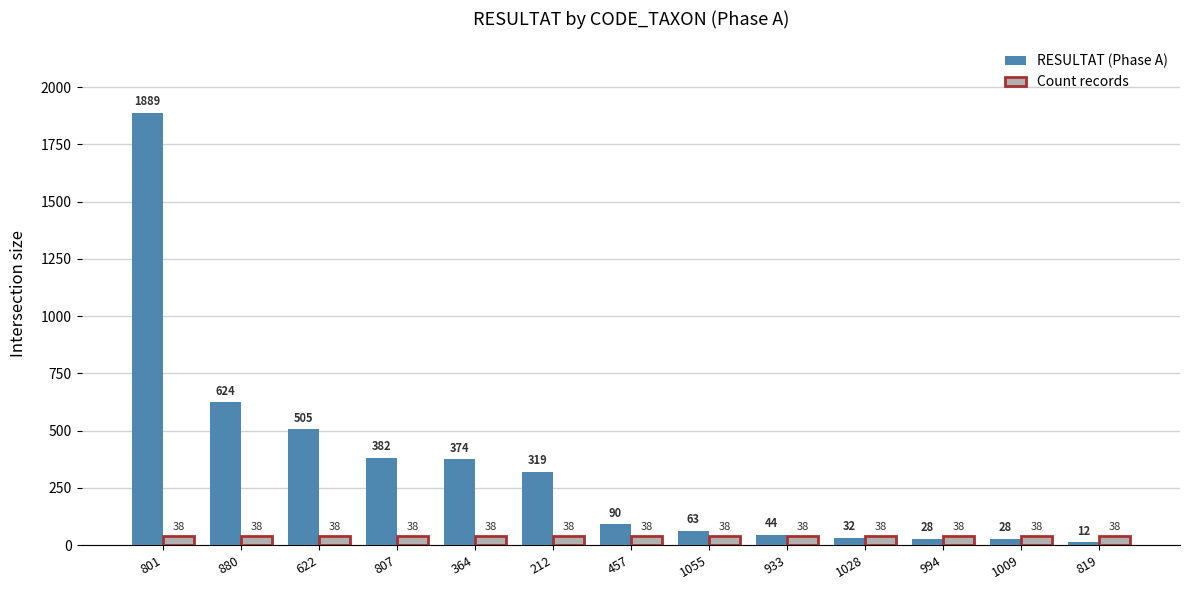

What is the total value across all series at 994?

66